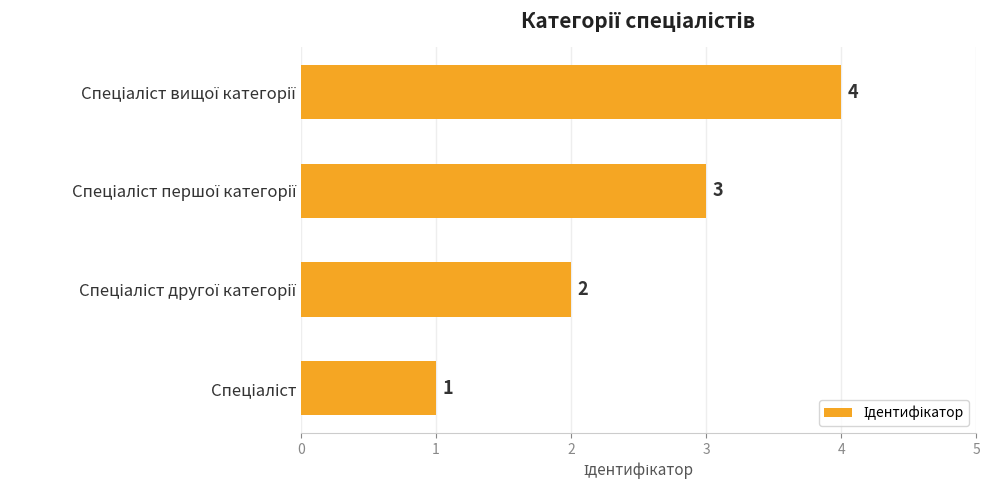

Count the values in the range 2 to 4.

3